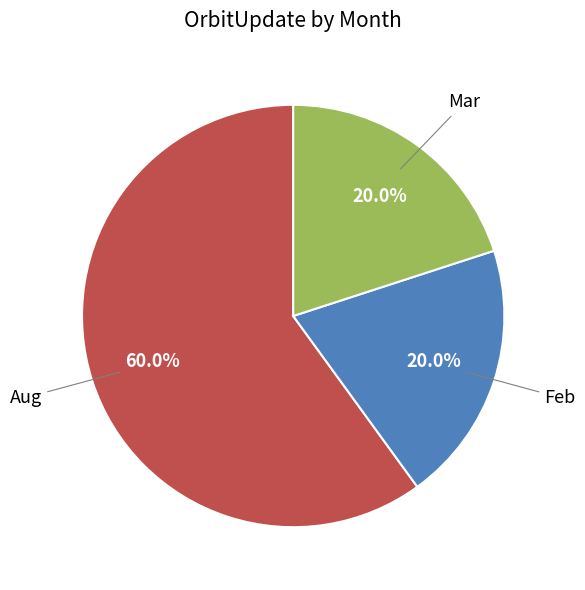

To the nearest percent, what is the difference between the Mar and Aug slice percentages?

40%